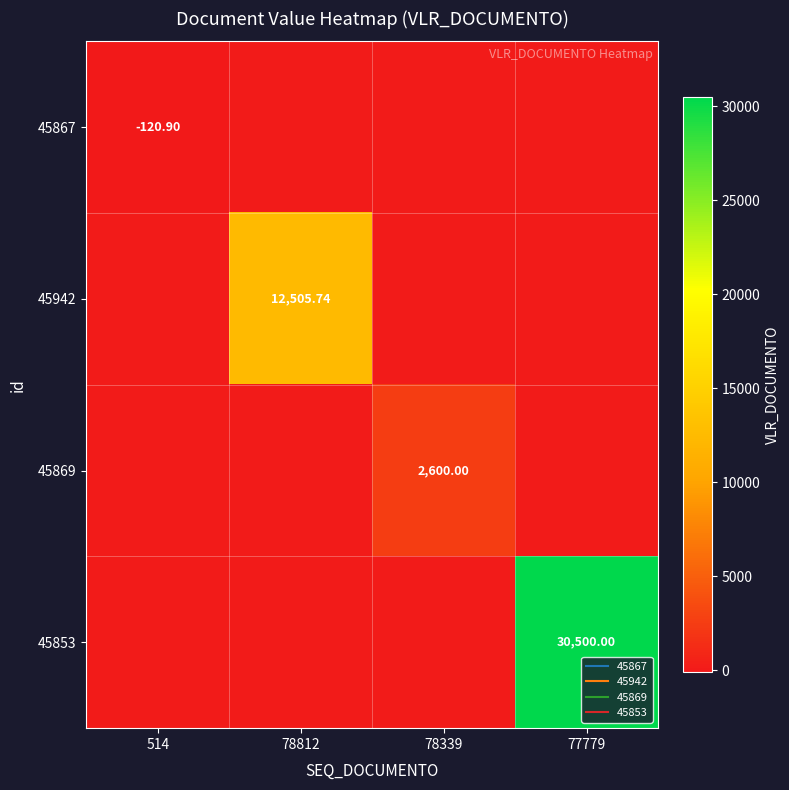

At which label is 45942 closest to 6252?

514